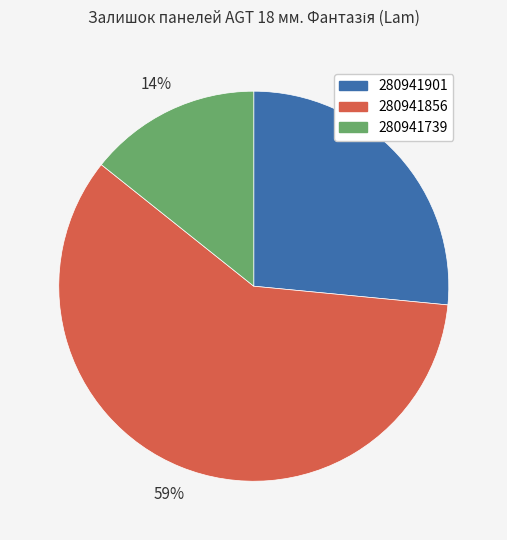

Count the number of slices in the pie.

3